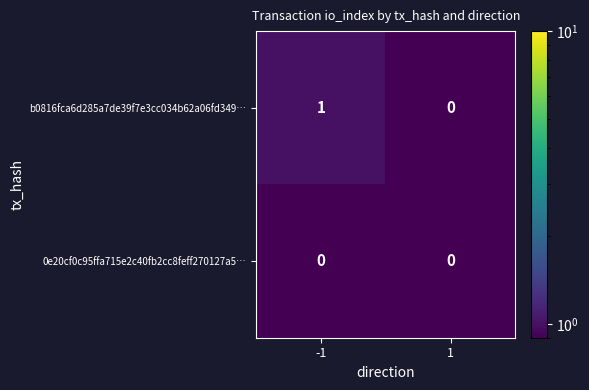

Reading left to right, transcribe all the data shown in this chart.

b0816fca6d285a7de39f7e3cc034b62a06fd349…: 1	0
0e20cf0c95ffa715e2c40fb2cc8feff270127a5…: 0	0